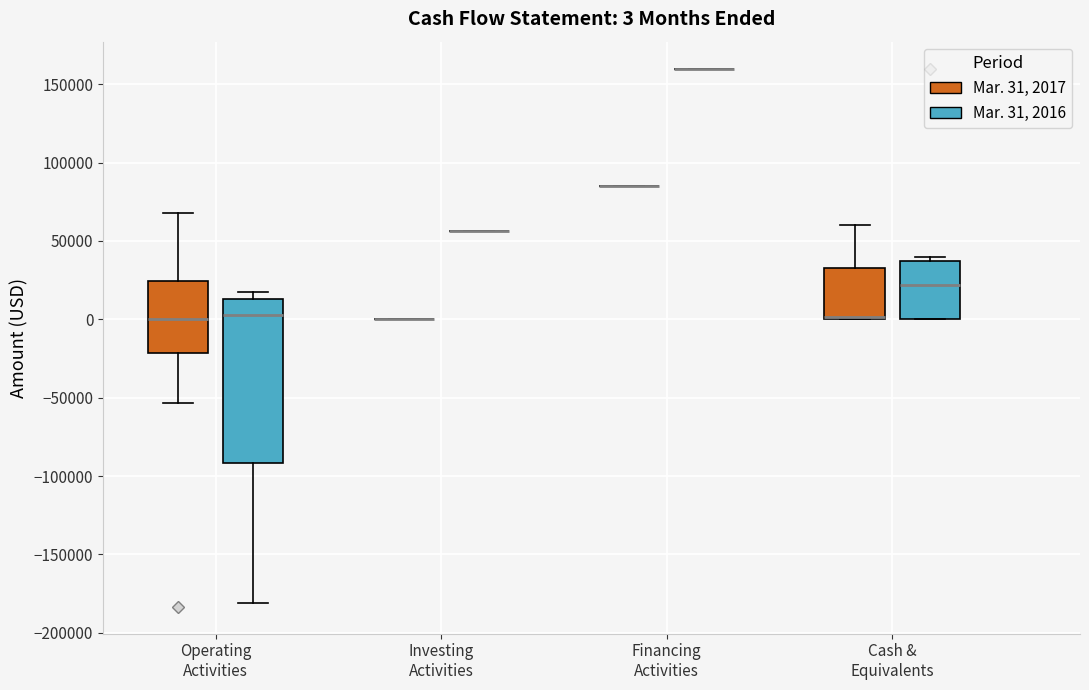

Comparing the boxes themselves (not the whiskers), which one is the tallest?

Operating Activities (Mar. 31, 2016)